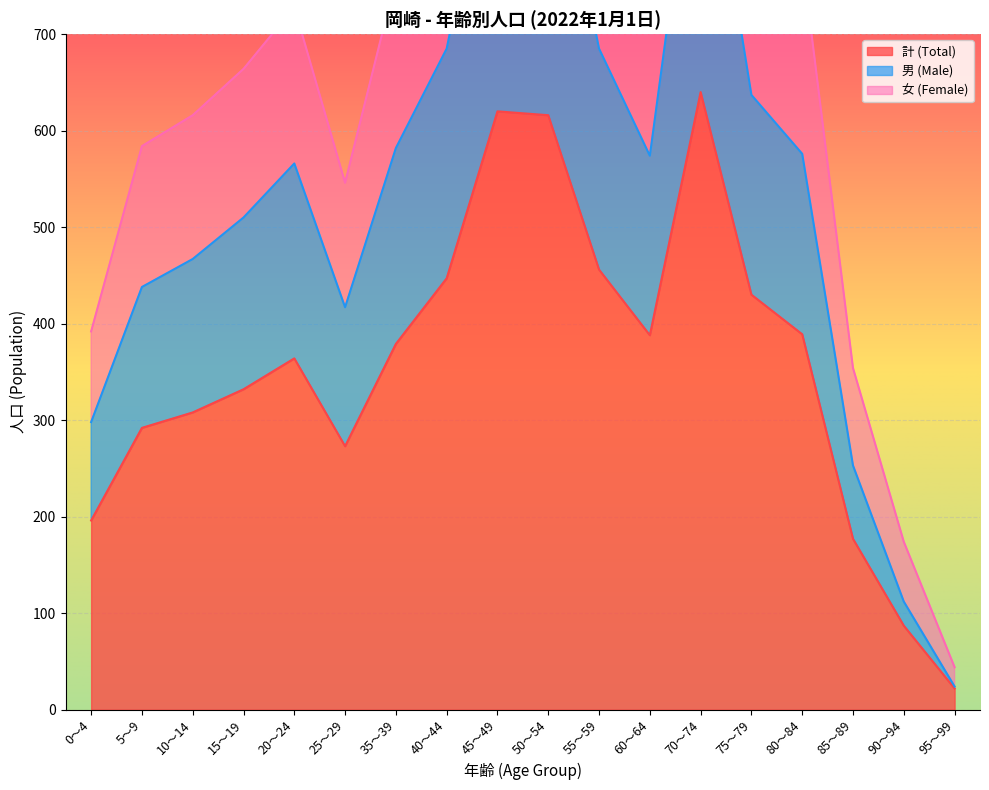

Rank the categories by 男 (Male) value from lowest to highest.

95～99, 90～94, 85～89, 0～4, 25～29, 5～9, 10～14, 15～19, 20～24, 60～64, 80～84, 35～39, 75～79, 40～44, 55～59, 45～49, 50～54, 70～74